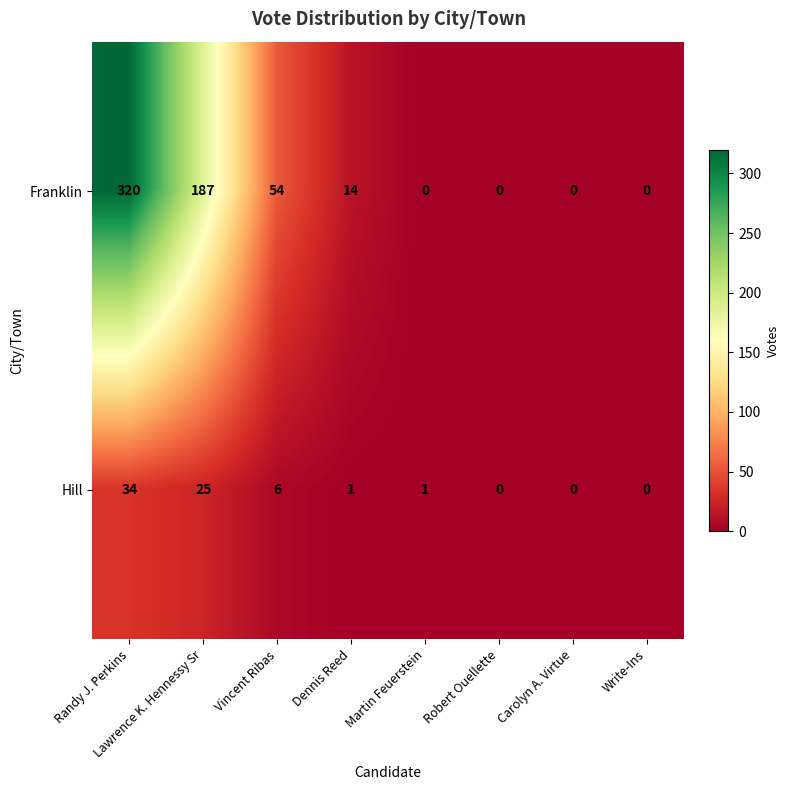

What is the difference between the maximum and minimum values in the Franklin series?

320